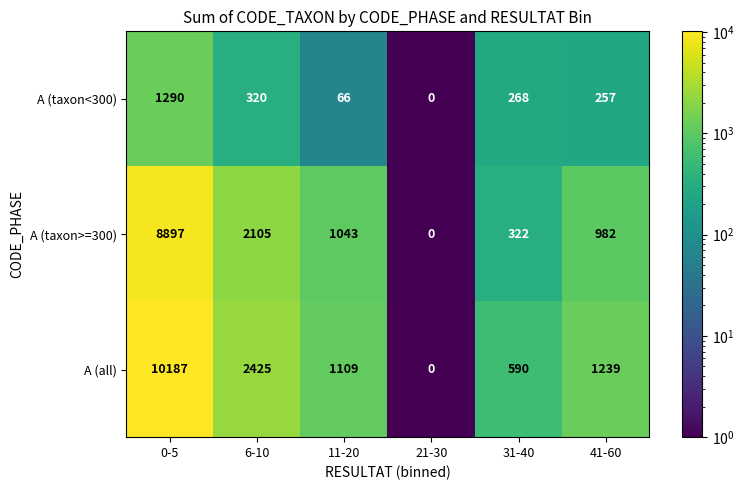

The value of A (taxon<300) at 21-30 is 0. True or false?

True